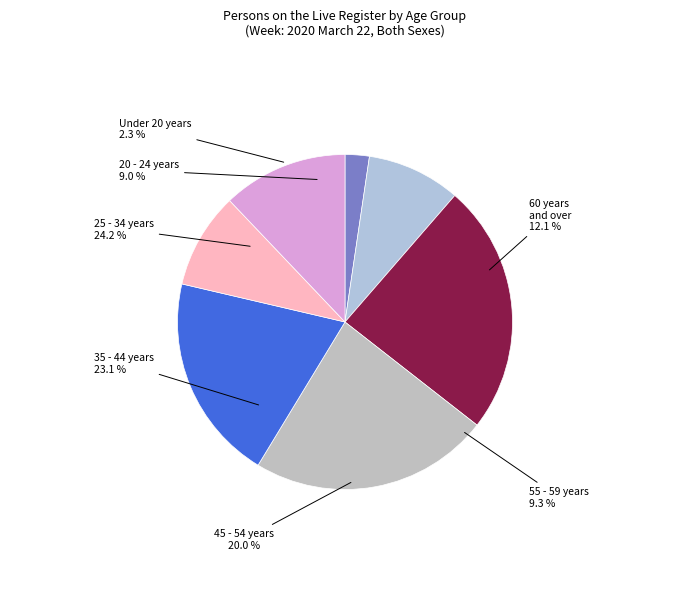

Which category has the biggest portion of the pie?

25 - 34 years